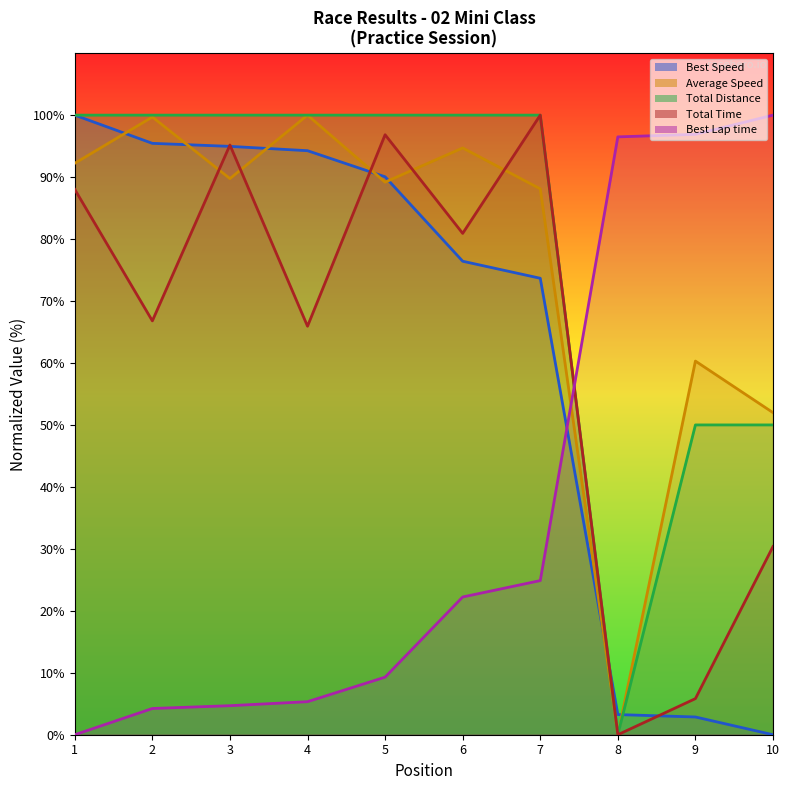

Reading left to right, what are all the values shown in this chart?

Total Time: 88.0	66.8	95.2	65.9	96.8	80.9	100.0	0.0	5.8	30.4
Best Lap time: 0.0	4.2	4.7	5.3	9.3	22.2	24.9	96.5	96.9	100.0
Best Speed: 100.0	95.4	95.0	94.3	90.0	76.4	73.7	3.3	2.9	0.0
Average Speed: 92.2	99.7	89.8	100.0	89.2	94.7	88.1	0.0	60.3	52.0
Total Distance: 100.0	100.0	100.0	100.0	100.0	100.0	100.0	0.0	50.0	50.0